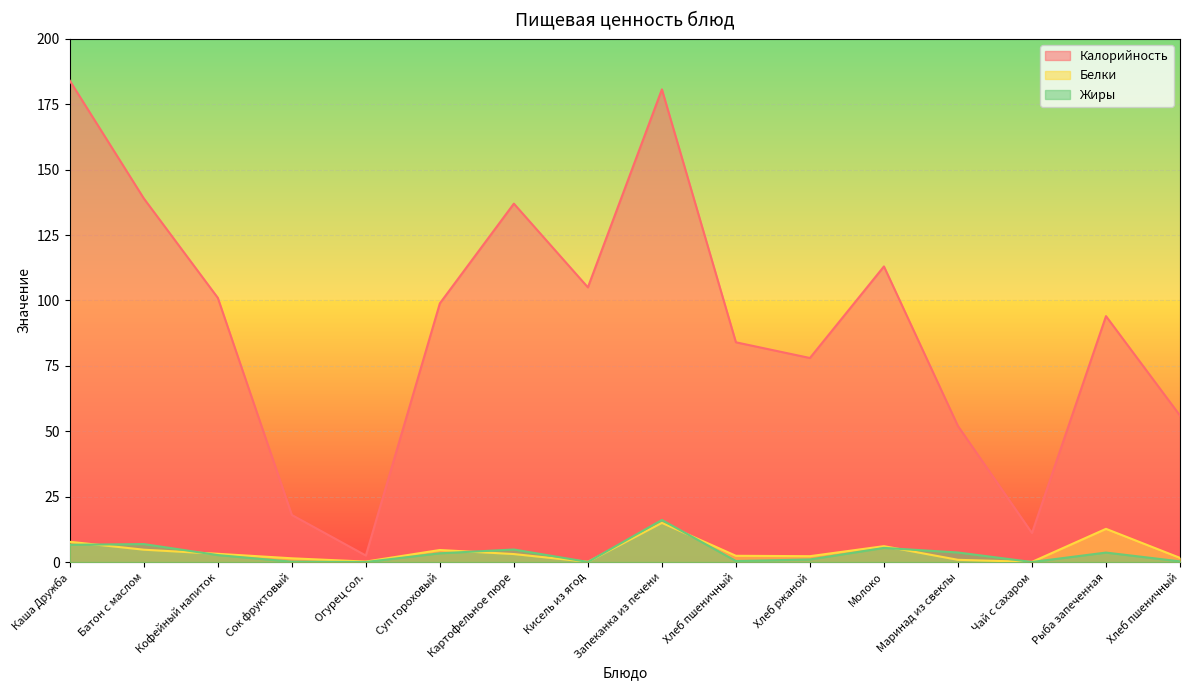

Where is the first local minimum for Жиры?

Огурец сол.